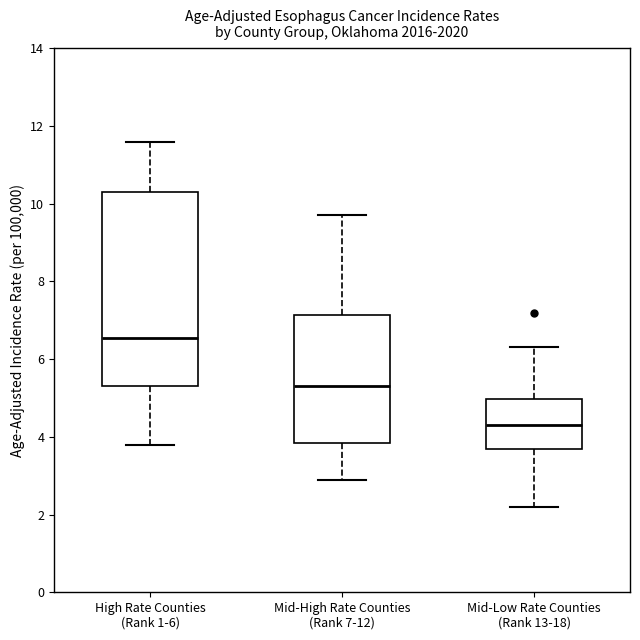

Comparing the boxes themselves (not the whiskers), which one is the tallest?

High Rate Counties (Rank 1-6)